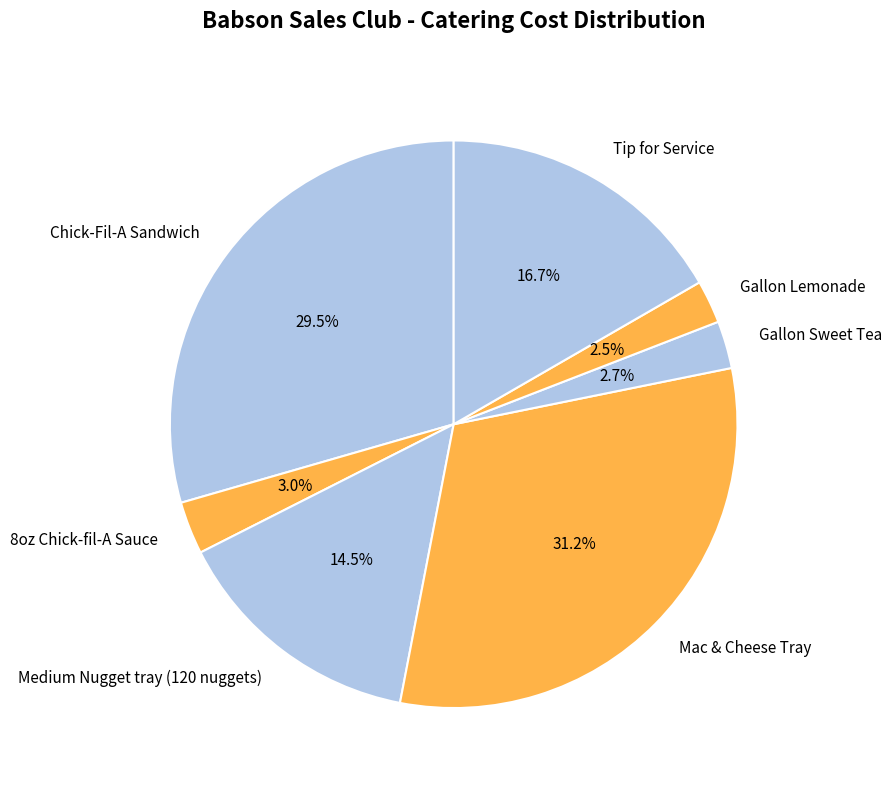

Approximately how many times larger is the value at Gallon Sweet Tea compared to Chick-Fil-A Sandwich?

0.1